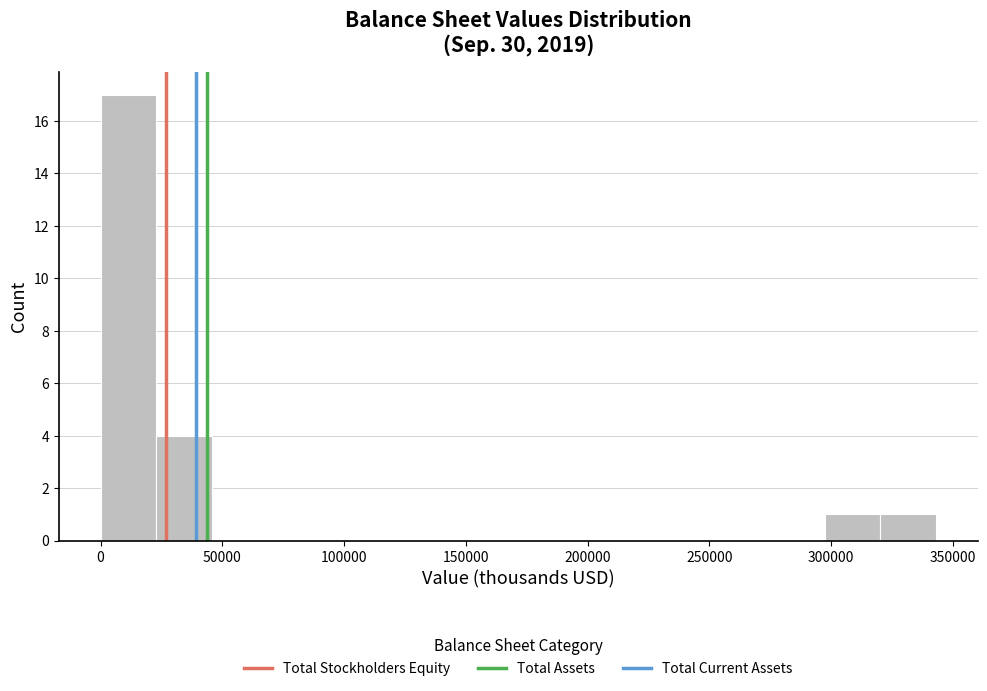

Reading left to right, transcribe this chart: for each bar, give the range it covers on the x-axis and its height. Neither the bar edges nor the heights are printed on the chart, so give them approximately, as read against the axes.

0 to 25000: 17
25000 to 45000: 4
45000 to 70000: 0
70000 to 90000: 0
90000 to 115000: 0
115000 to 135000: 0
135000 to 160000: 0
160000 to 185000: 0
185000 to 205000: 0
205000 to 230000: 0
230000 to 250000: 0
250000 to 275000: 0
275000 to 295000: 0
295000 to 320000: 1
320000 to 345000: 1